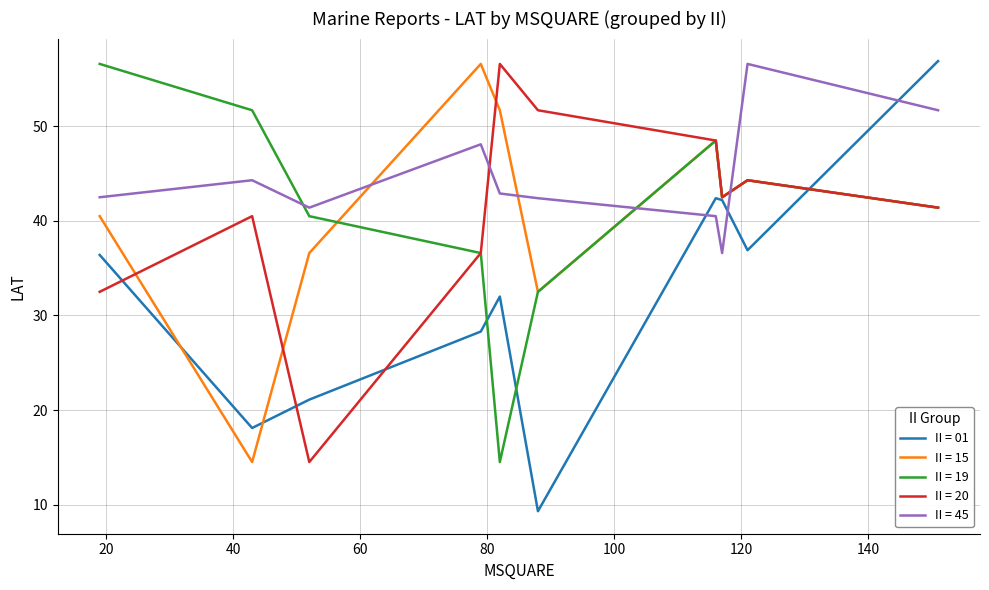

What is the greatest value displayed?

56.9